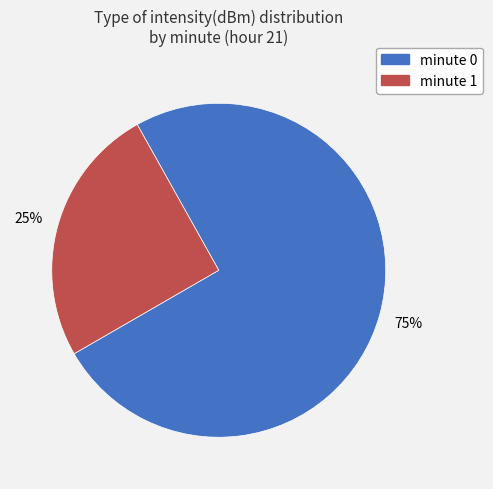

Is there any slice that represents more than half of the pie?

Yes